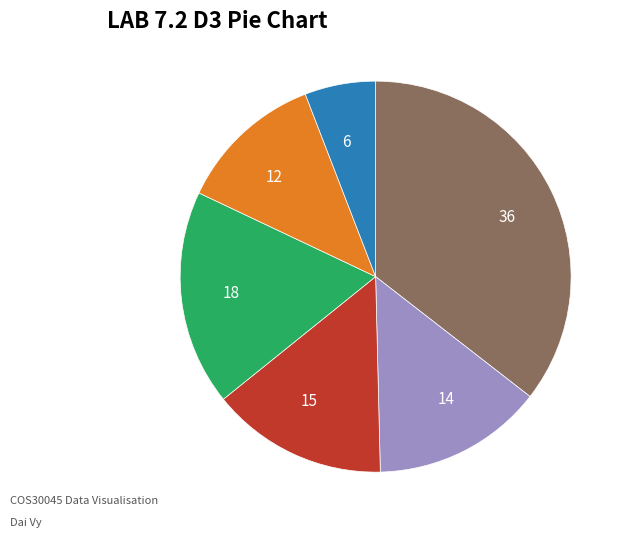

Does any single category account for the majority?

No